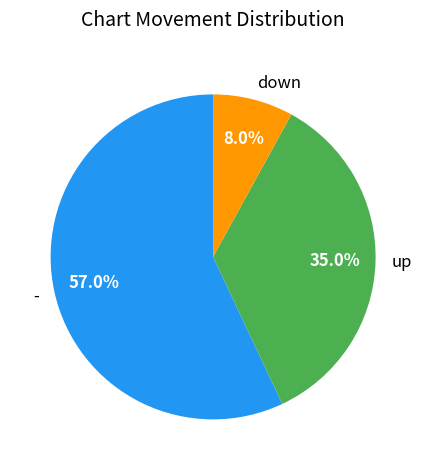

Rank the categories by value from lowest to highest.

down, up, -